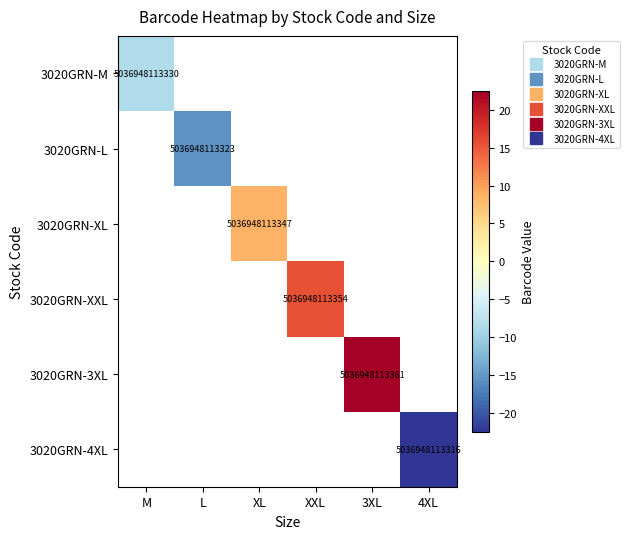

How many series are shown in this chart?

6